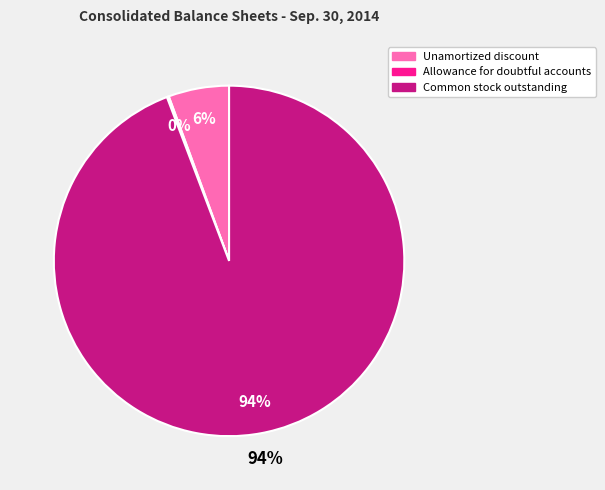

True or false: Allowance for doubtful accounts accounts for 7% of the total.

False